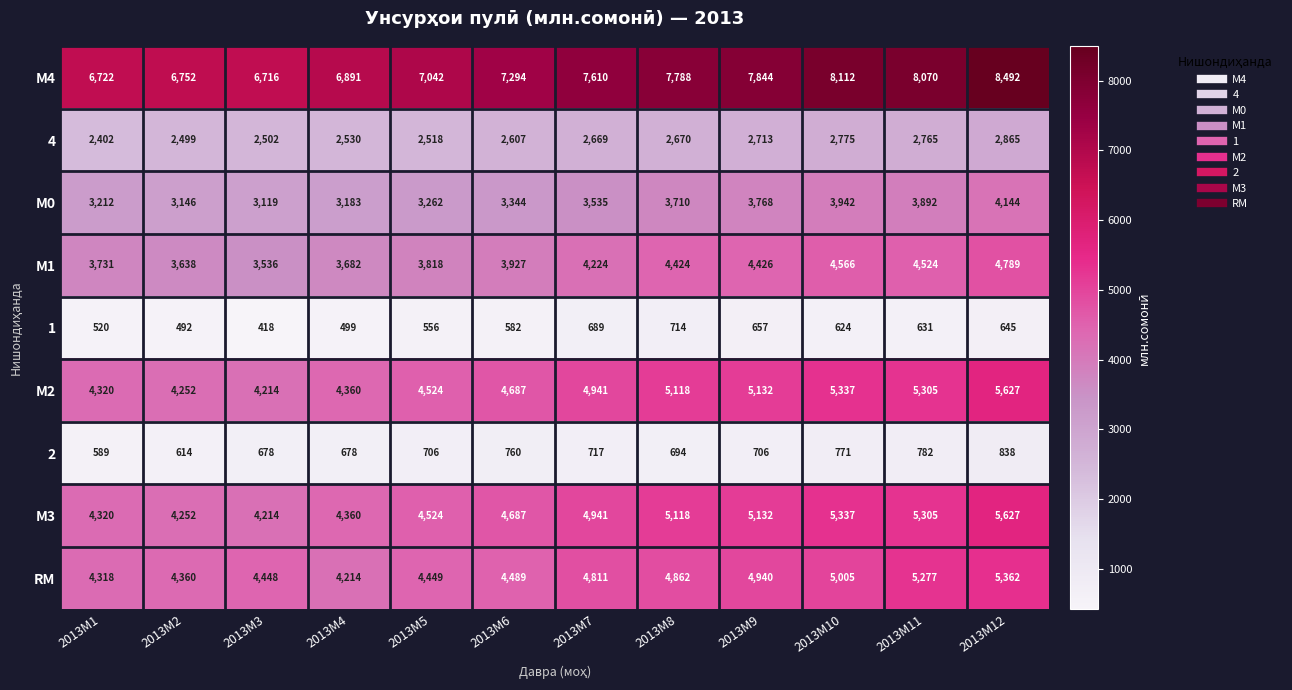

Rank the categories by М4 value from highest to lowest.

2013M12, 2013M10, 2013M11, 2013M9, 2013M8, 2013M7, 2013M6, 2013M5, 2013M4, 2013M2, 2013M1, 2013M3